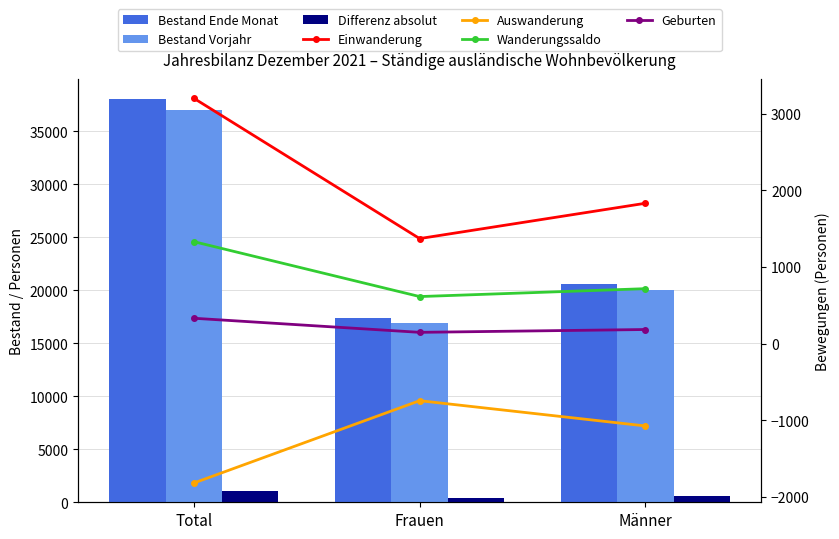

At which category is the sum across all series the highest?

Total